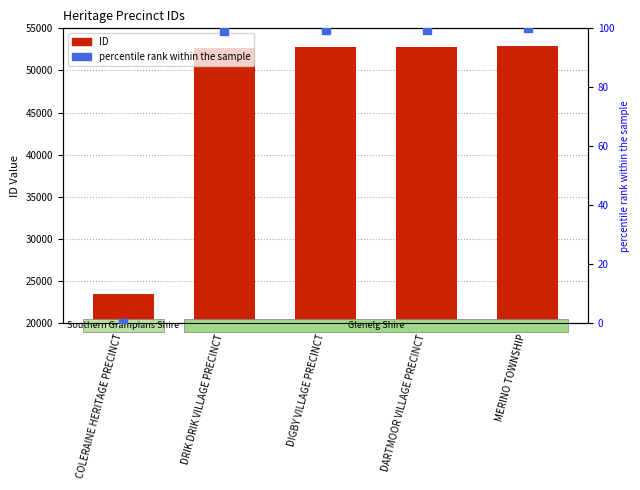

What are all the series names shown in the legend?

ID, percentile rank within the sample